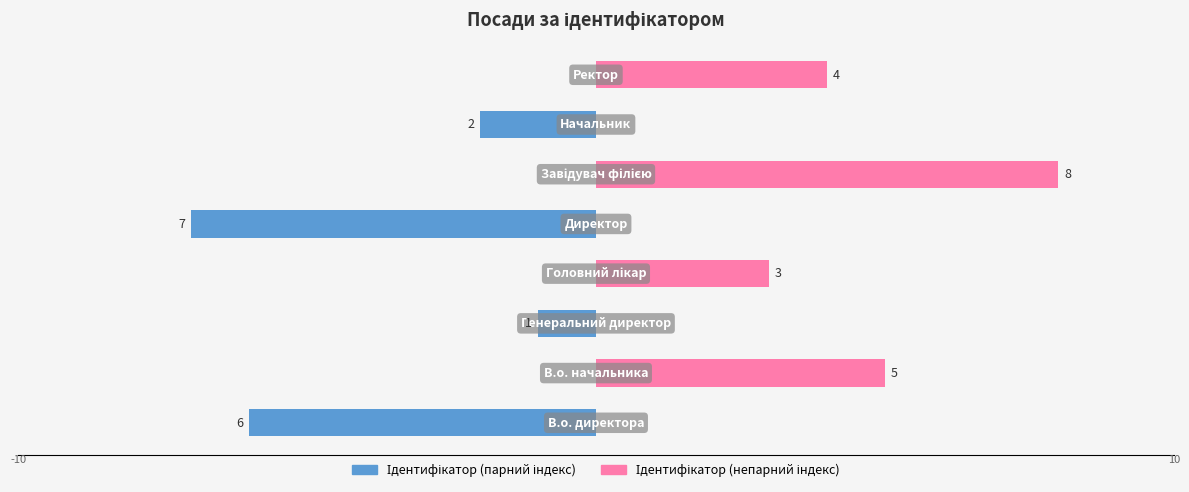

Are the bars grouped side by side (vs. stacked)?

Yes